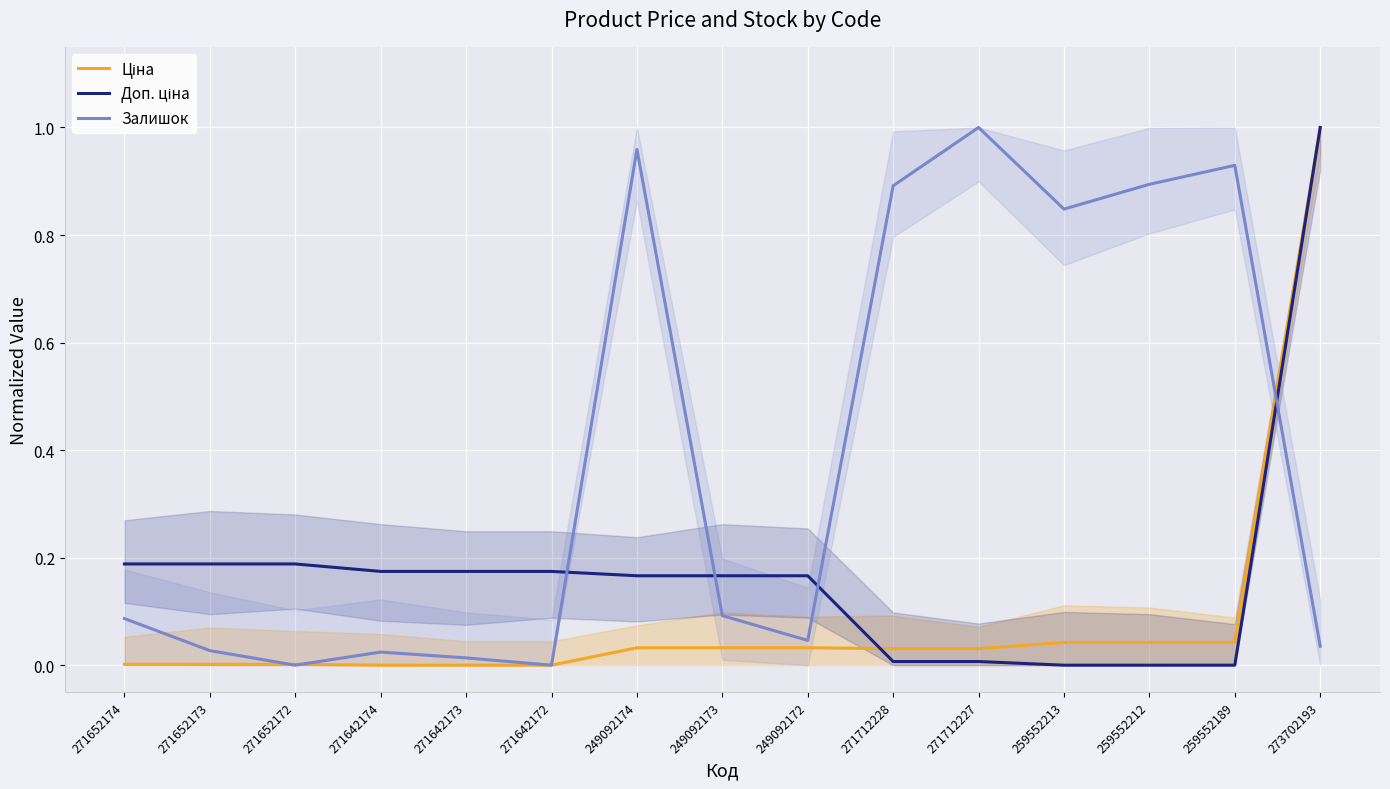

How many lines are shown in the chart?

3